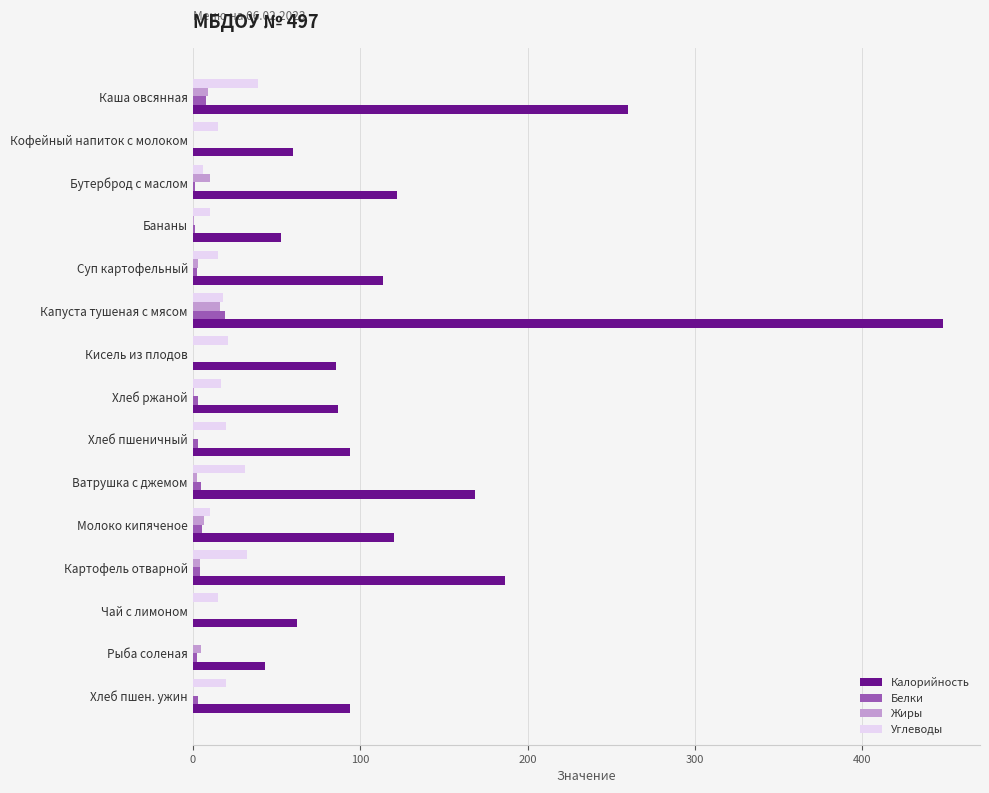

What are all the series names shown in the legend?

Калорийность, Белки, Жиры, Углеводы